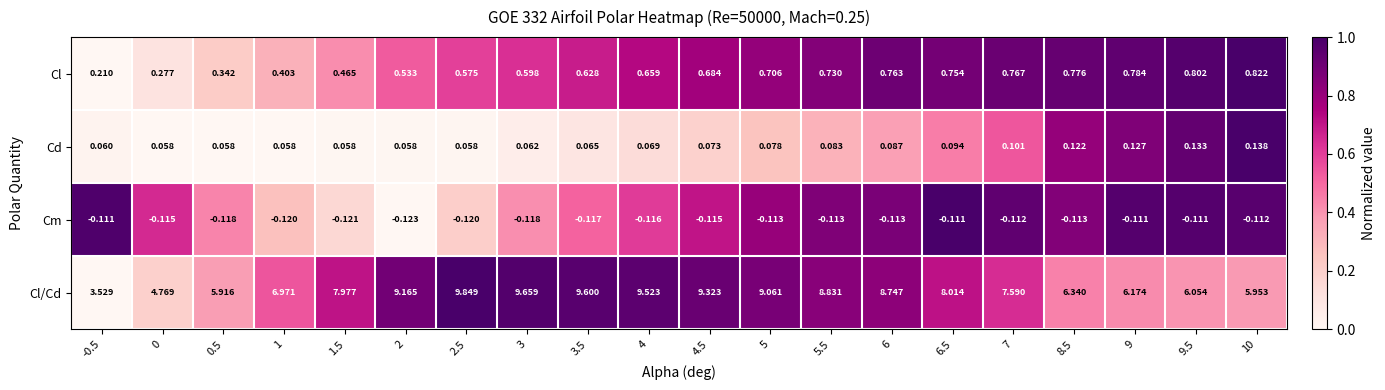

How many data points in Cl/Cd are less than 8?

10